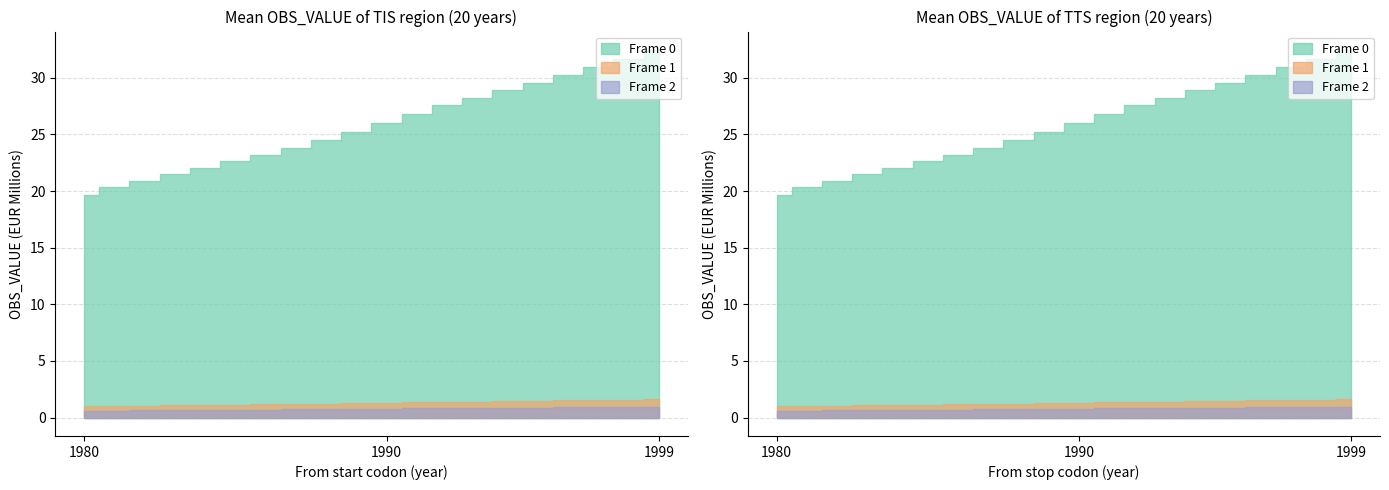

How many data points are above 26004243?

10